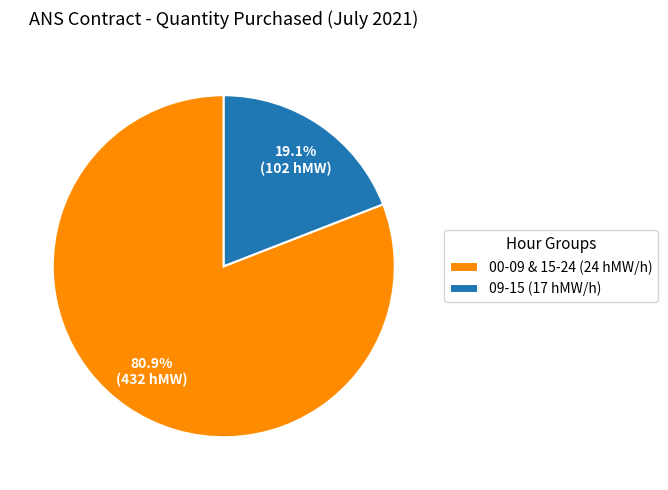

Does any single category account for the majority?

Yes